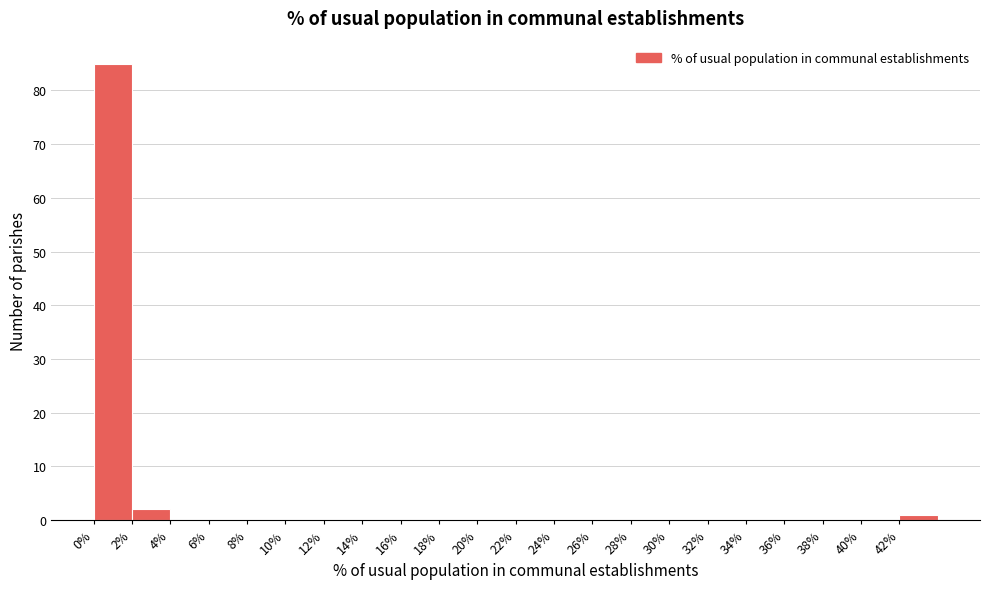

What is the height of the bar covering 0 to 2 on the x-axis? The values are not printed on the chart, so give them approximately, as read against the axis.

85